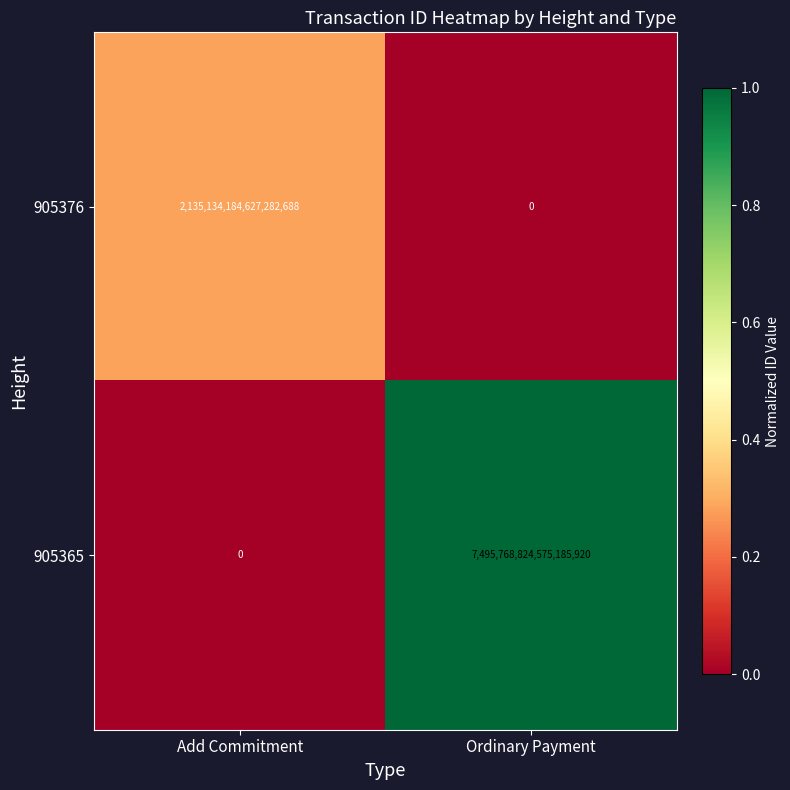

At Add Commitment, list the series in order from smallest to largest.

905365, 905376